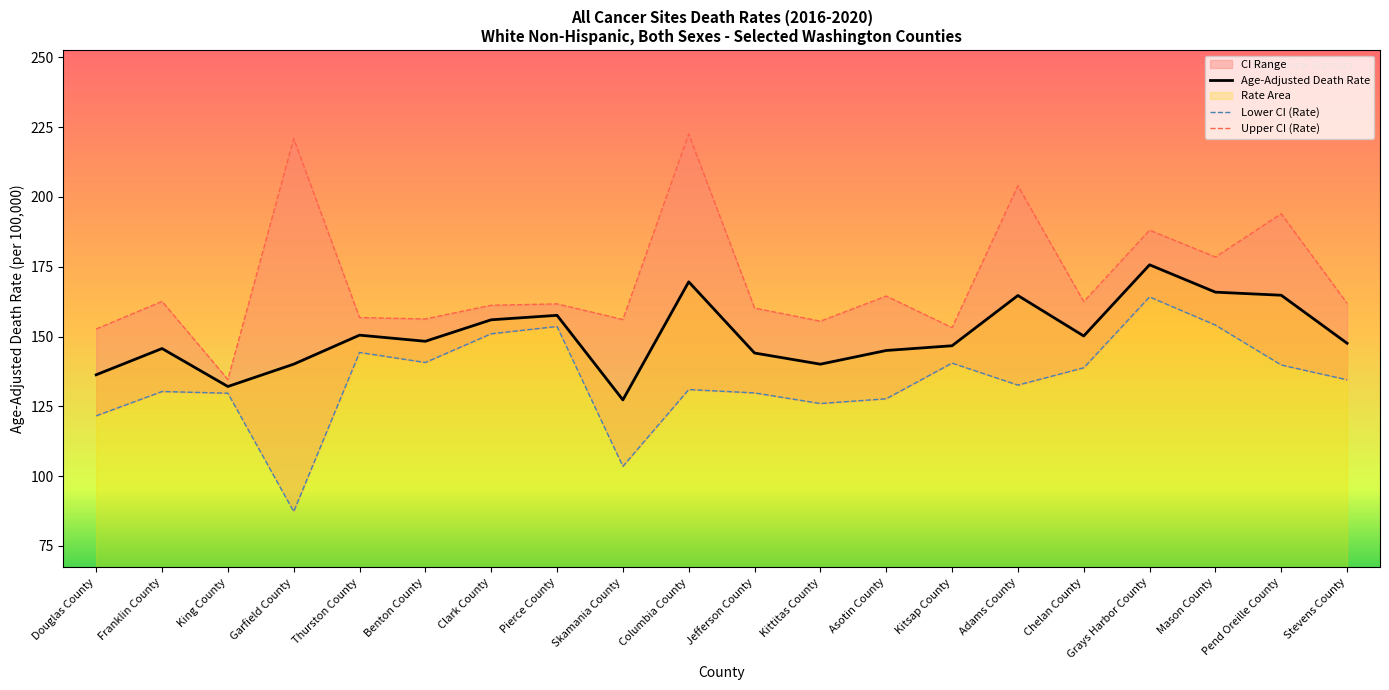

What is the value of the Upper CI (Rate) point at the 3rd from the left?

134.6